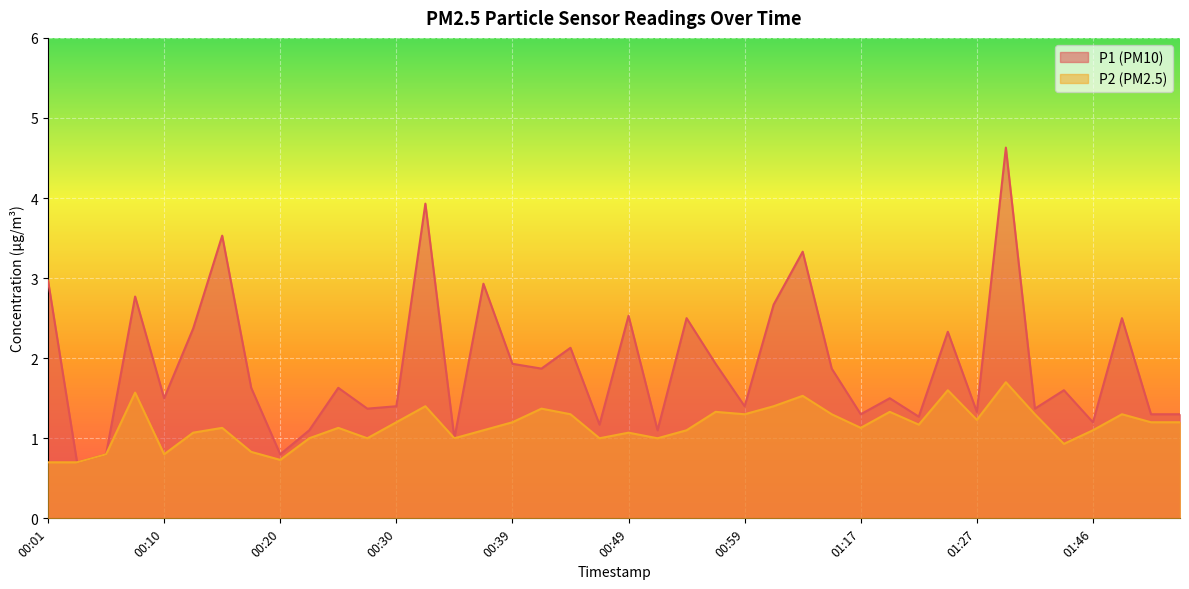

What is the approximate value of P2 at 01:22?

1.2